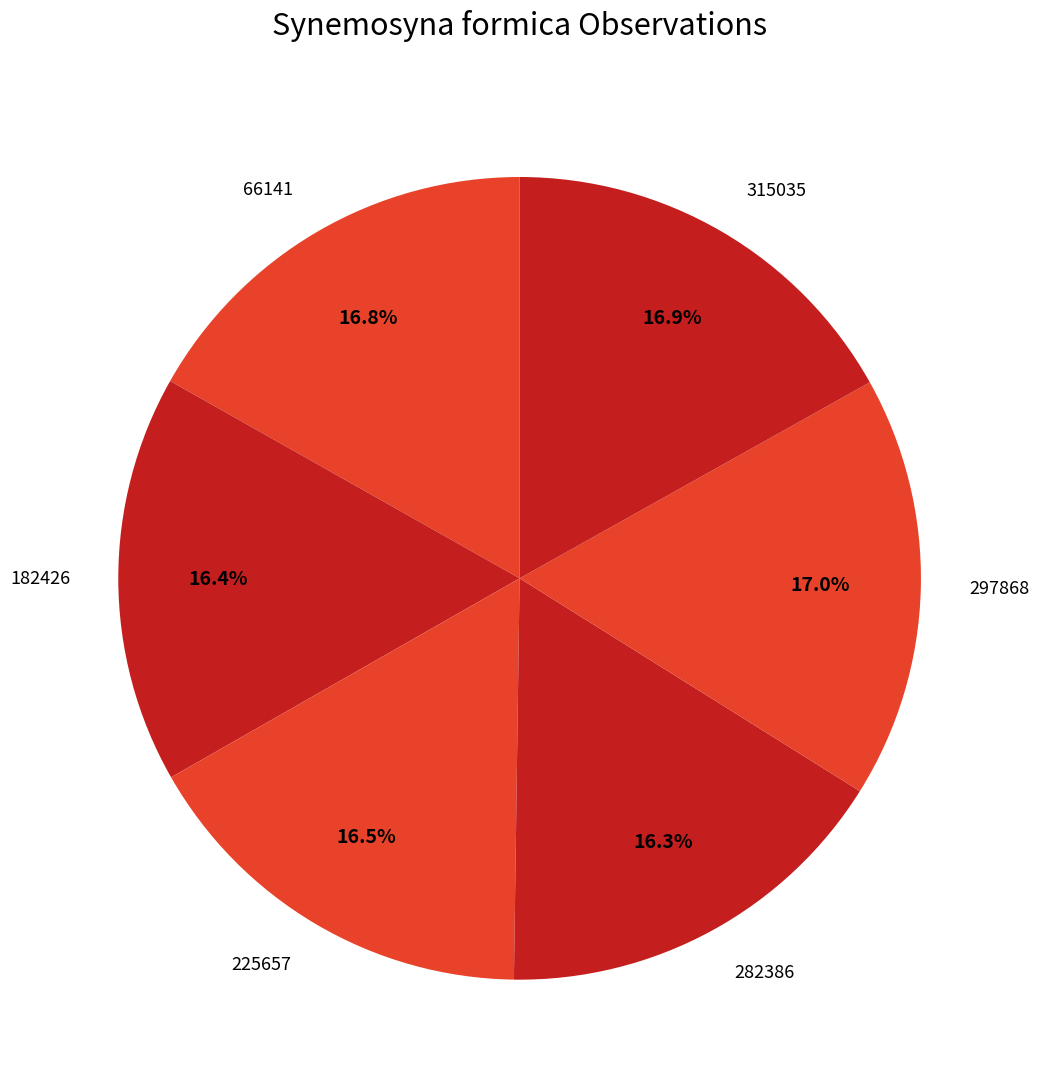

How much of the chart is everything except 225657?

83.5%